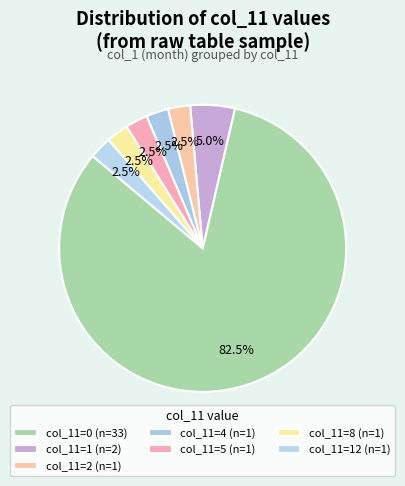

Count the number of slices in the pie.

7